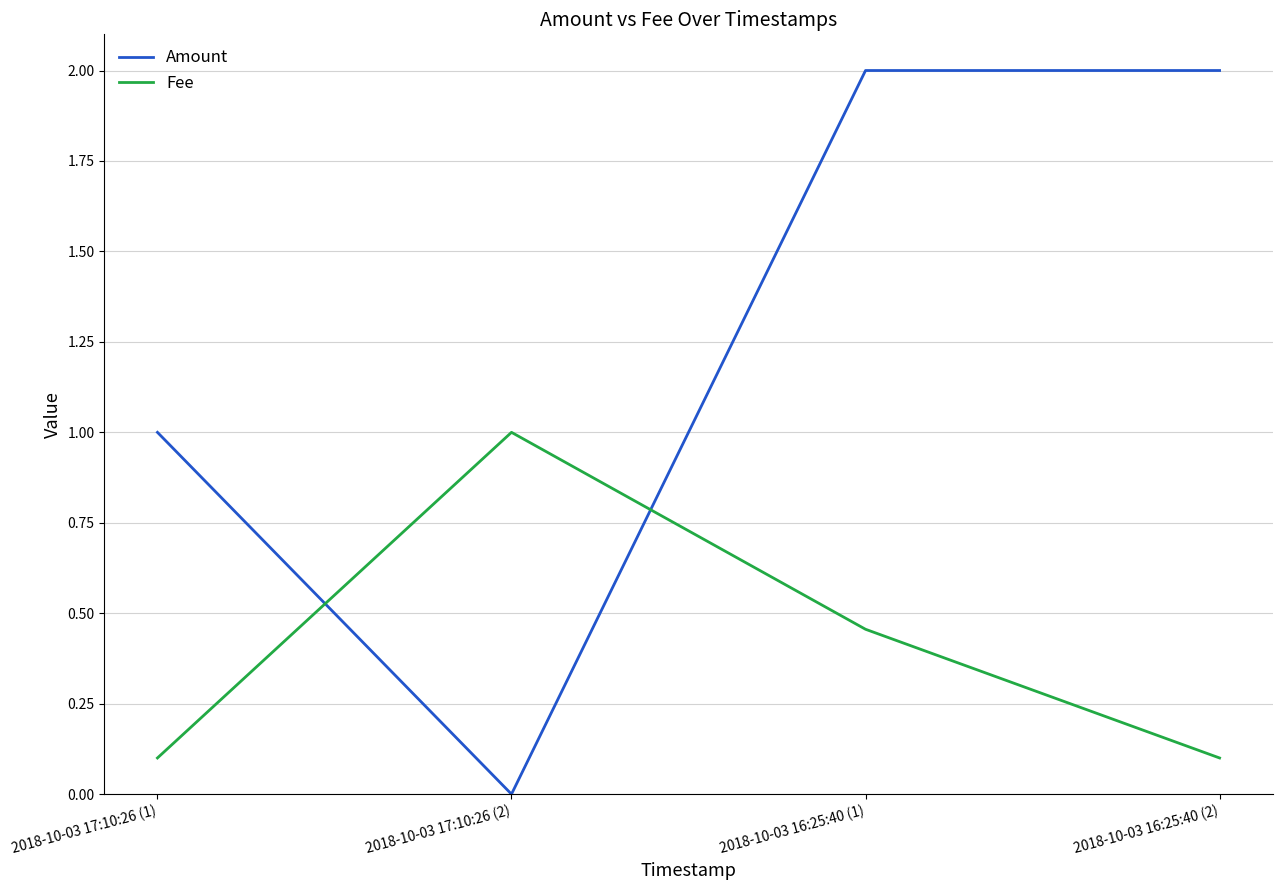

Which series has the largest range (max minus min)?

Amount